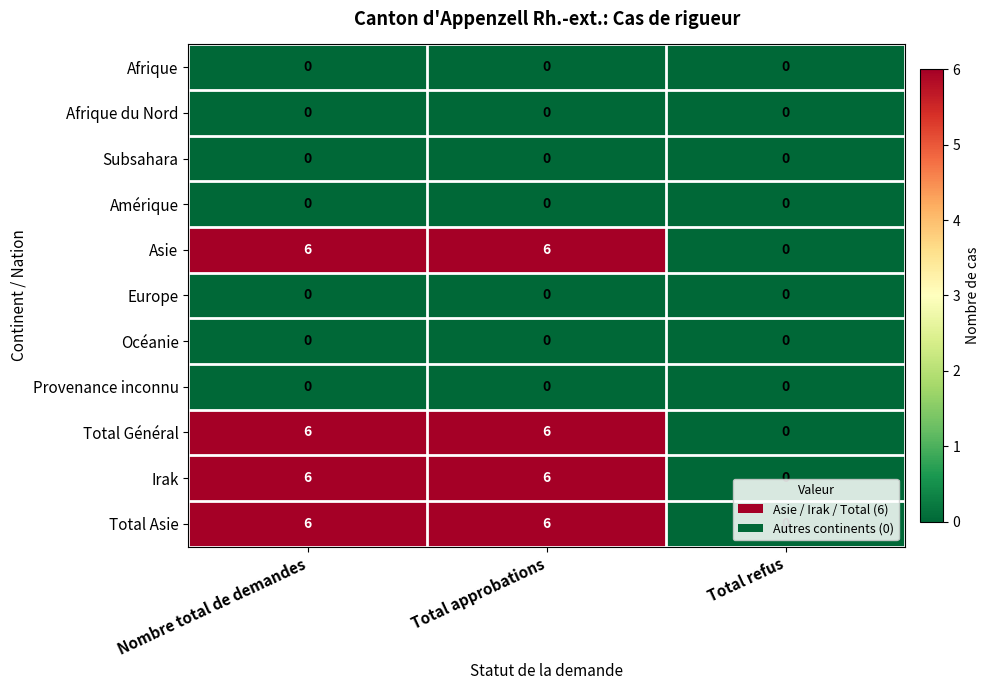

What is the difference between the highest and lowest values at Total approbations?

6